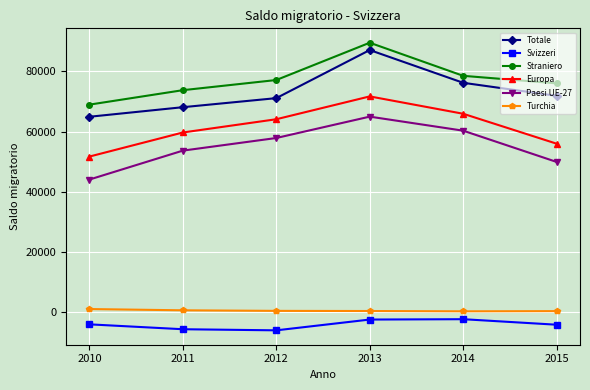

What is the difference between the second highest and minimum values in the Svizzeri series?

3585